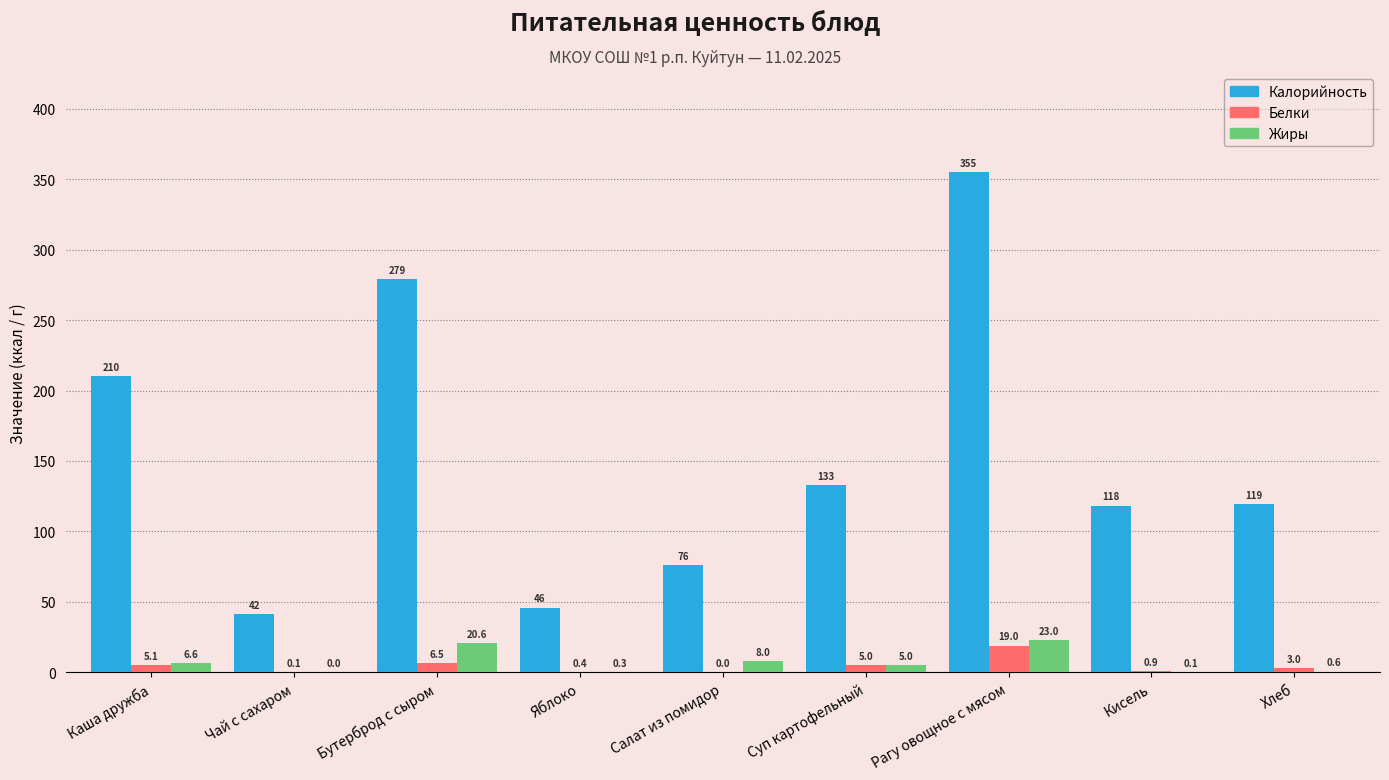

Which series changed the most between Яблоко and Суп картофельный?

Калорийность